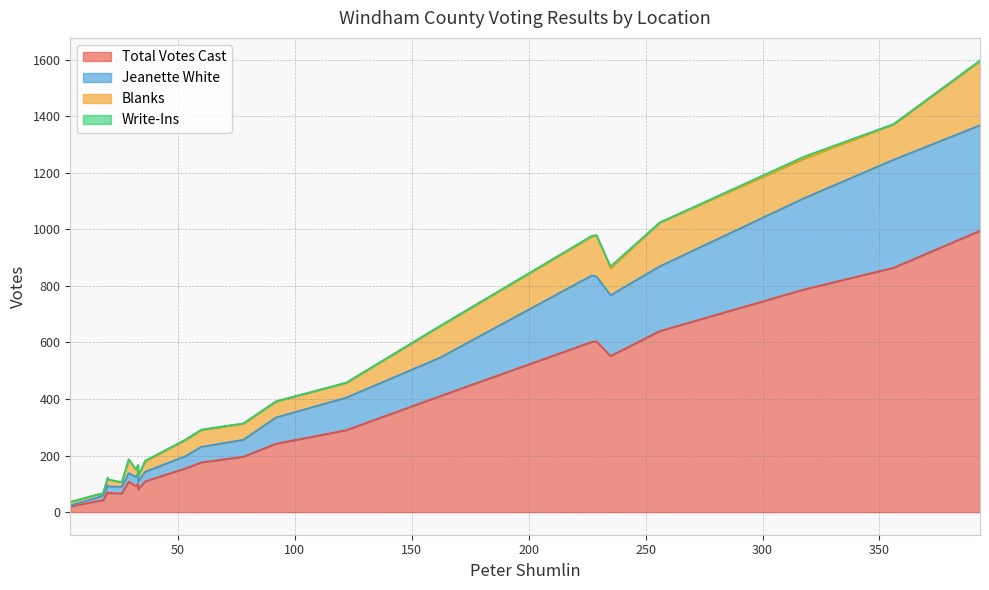

What is the difference between the highest and lowest values at 227?

600